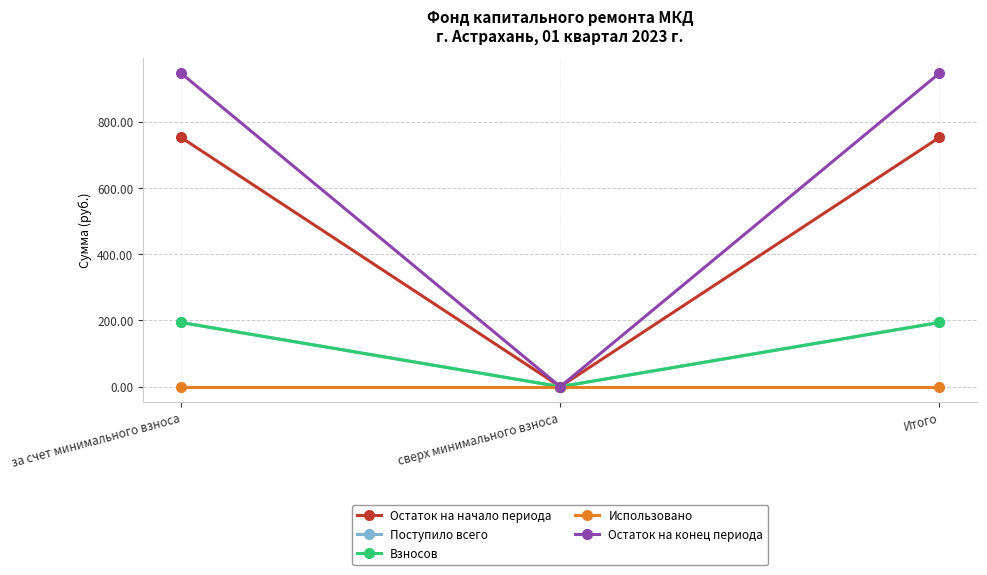

What is the label of the 3rd point from the right?

за счет минимального взноса